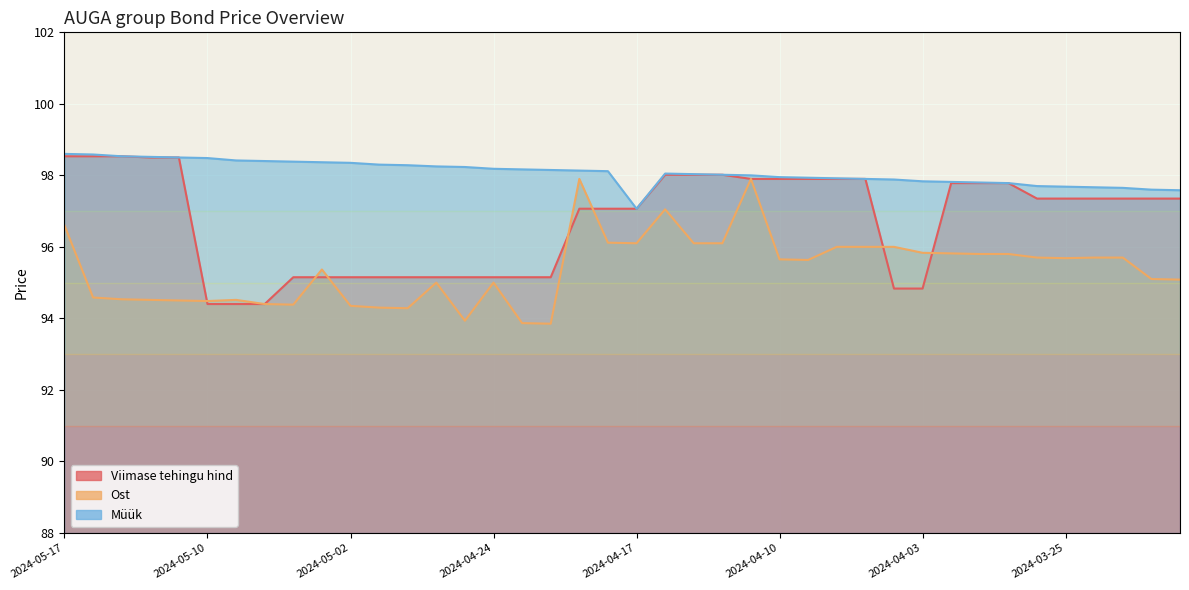

Which label corresponds to the smallest value in the chart?

2024-04-22